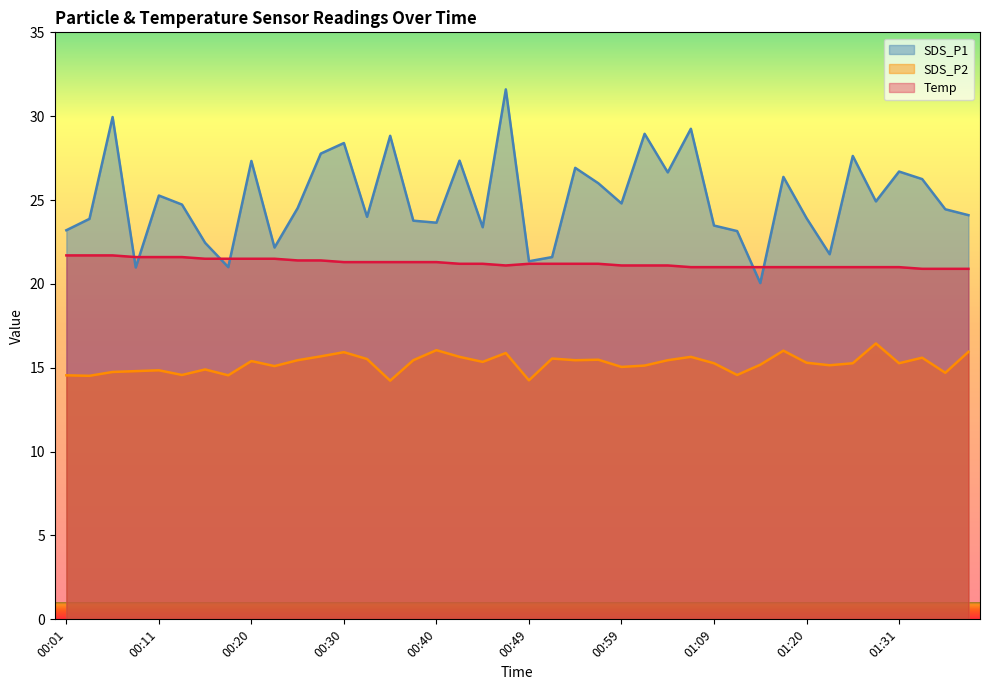

Reading left to right, what are all the values shown in this chart?

SDS_P1: 00:01=23.2	00:03=23.9	00:06=29.9	00:08=21.0	00:11=25.3	00:13=24.7	00:15=22.4	00:18=21.0	00:20=27.3	00:23=22.2	00:25=24.5	00:28=27.8	00:30=28.4	00:32=24.0	00:35=28.8	00:37=23.8	00:40=23.6	00:42=27.4	00:45=23.4	00:47=31.6	00:49=21.4	00:52=21.6	00:54=26.9	00:57=26.0	00:59=24.8	01:02=28.9	01:04=26.6	01:07=29.2	01:09=23.5	01:11=23.1	01:14=20.1	01:17=26.4	01:20=23.9	01:23=21.8	01:25=27.6	01:28=24.9	01:31=26.7	01:33=26.2	01:35=24.4	01:38=24.1
SDS_P2: 00:01=14.6	00:03=14.5	00:06=14.8	00:08=14.8	00:11=14.8	00:13=14.6	00:15=14.9	00:18=14.6	00:20=15.4	00:23=15.1	00:25=15.4	00:28=15.7	00:30=15.9	00:32=15.5	00:35=14.2	00:37=15.4	00:40=16.1	00:42=15.7	00:45=15.3	00:47=15.9	00:49=14.2	00:52=15.6	00:54=15.4	00:57=15.5	00:59=15.1	01:02=15.1	01:04=15.4	01:07=15.7	01:09=15.3	01:11=14.6	01:14=15.2	01:17=16.0	01:20=15.3	01:23=15.2	01:25=15.3	01:28=16.4	01:31=15.3	01:33=15.6	01:35=14.7	01:38=15.9
Temp: 00:01=21.7	00:03=21.7	00:06=21.7	00:08=21.6	00:11=21.6	00:13=21.6	00:15=21.5	00:18=21.5	00:20=21.5	00:23=21.5	00:25=21.4	00:28=21.4	00:30=21.3	00:32=21.3	00:35=21.3	00:37=21.3	00:40=21.3	00:42=21.2	00:45=21.2	00:47=21.1	00:49=21.2	00:52=21.2	00:54=21.2	00:57=21.2	00:59=21.1	01:02=21.1	01:04=21.1	01:07=21.0	01:09=21.0	01:11=21.0	01:14=21.0	01:17=21.0	01:20=21.0	01:23=21.0	01:25=21.0	01:28=21.0	01:31=21.0	01:33=20.9	01:35=20.9	01:38=20.9